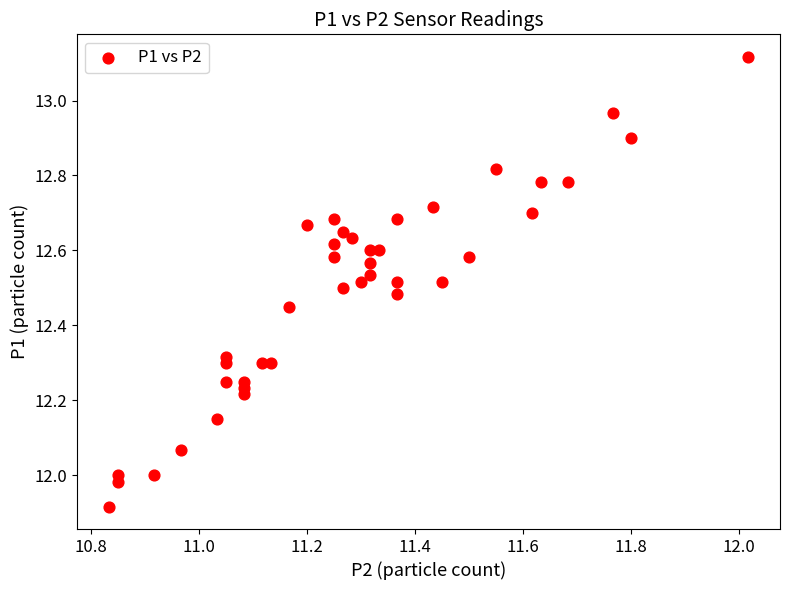

What is the range of X values (max minus min)?

1.2